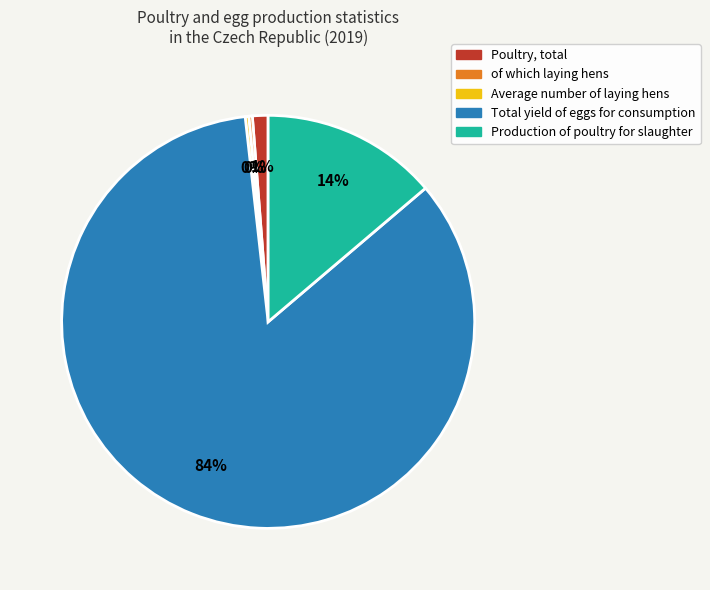

Which slice is the largest?

Total yield of eggs for consumption